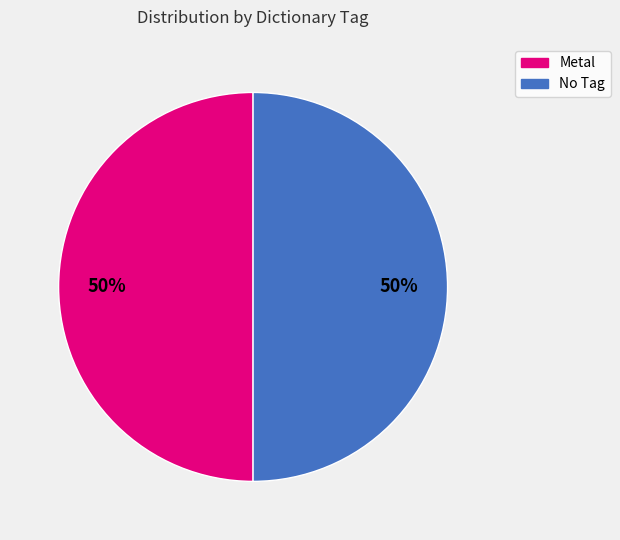

To the nearest percent, what is the average slice percentage?

50%